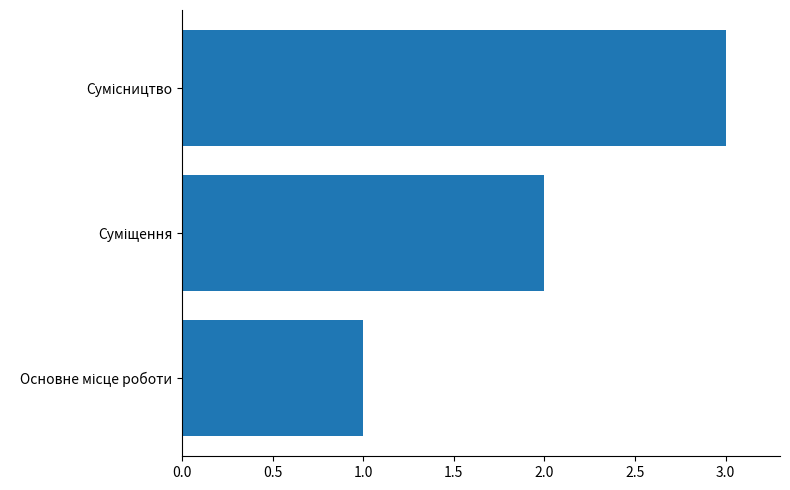

How many bars are there in total?

3